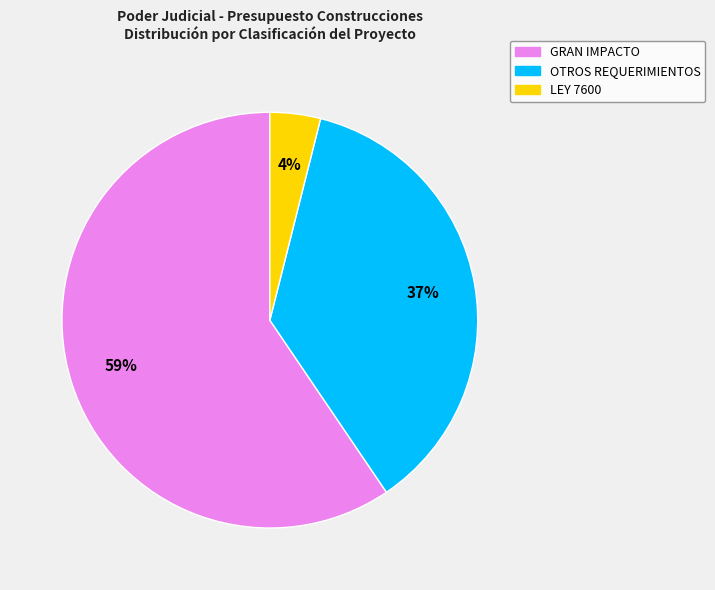

Does any single category account for the majority?

Yes